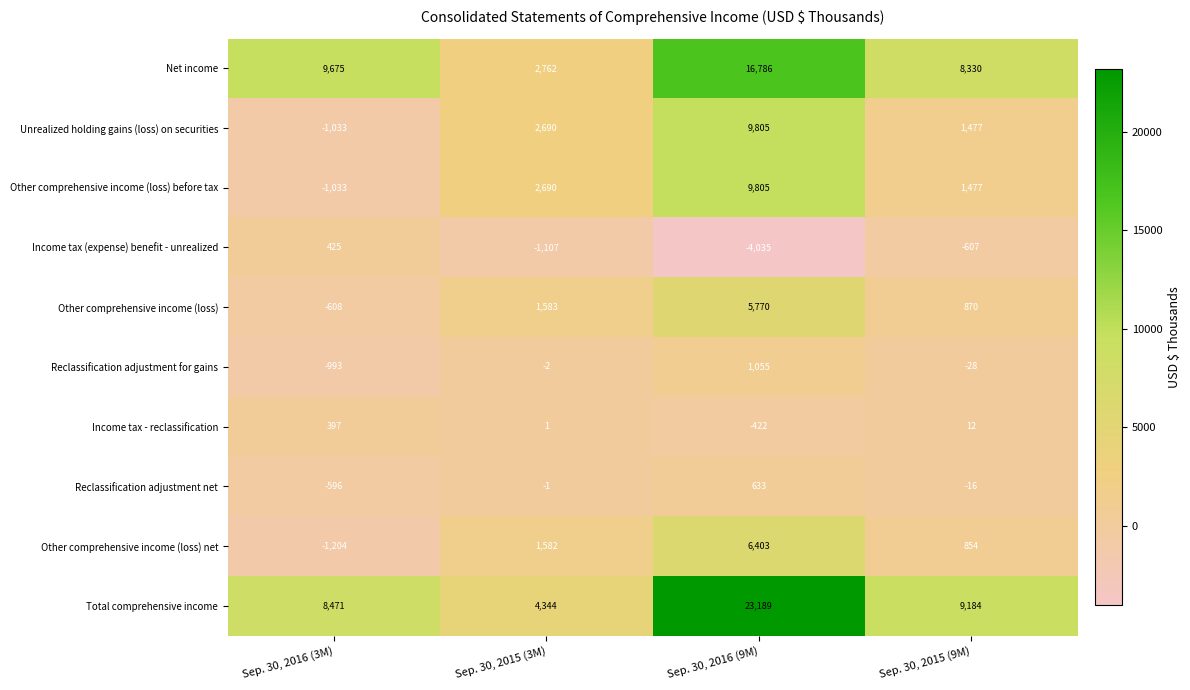

What is the sum of all Income tax (expense) benefit - unrealized values?

-5324